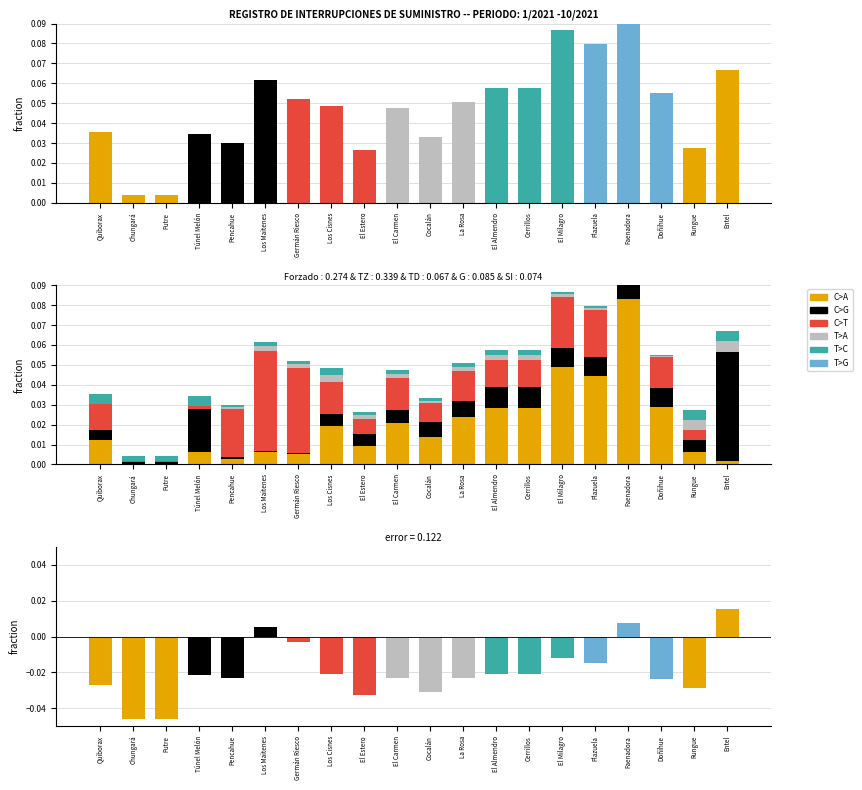

The value of T>C at El Estero is 0.0. True or false?

False